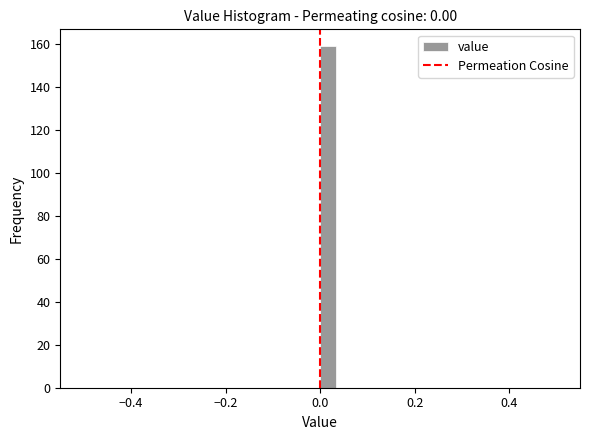

Around what value on the x-axis is the tallest bar? Give the approximate position of its centre, as read against the axis.

0.02